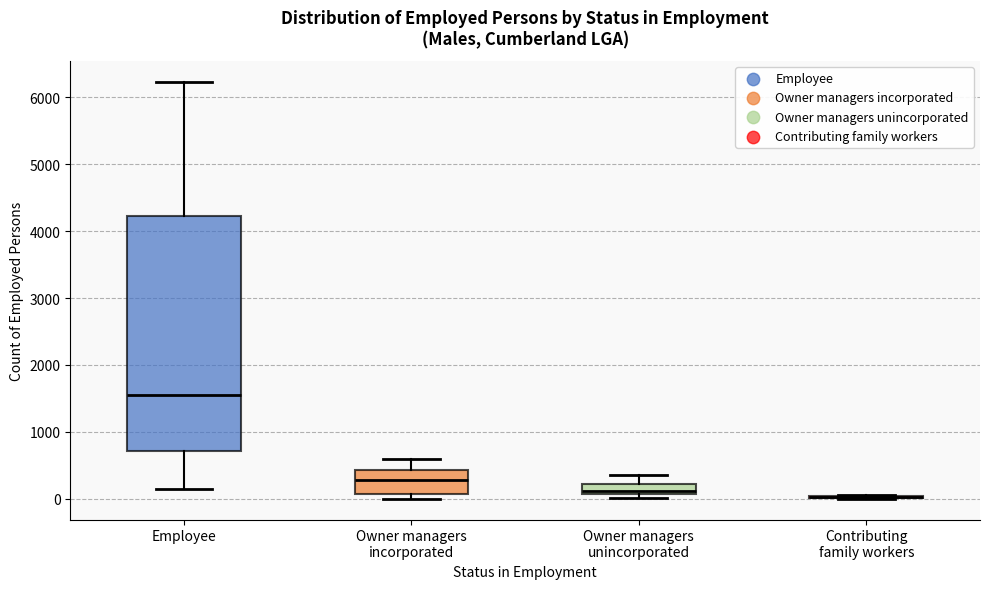

Reading left to right, transcribe this box plot: for each box, give where its median line is, the range the box spans, and where its two whiskers end, as read against the y-axis. The values are not printed on the chart, so give them approximately, as read against the axis.

Employee: median 1600, box 700 to 4200, whiskers 100 to 6200
Owner managers incorporated: median 300, box 100 to 400, whiskers 0 to 600
Owner managers unincorporated: median 100 (just above the box's lower edge), box 100 to 200, whiskers 0 to 400
Contributing family workers: box collapsed to a line at 0, whiskers 0 to 100